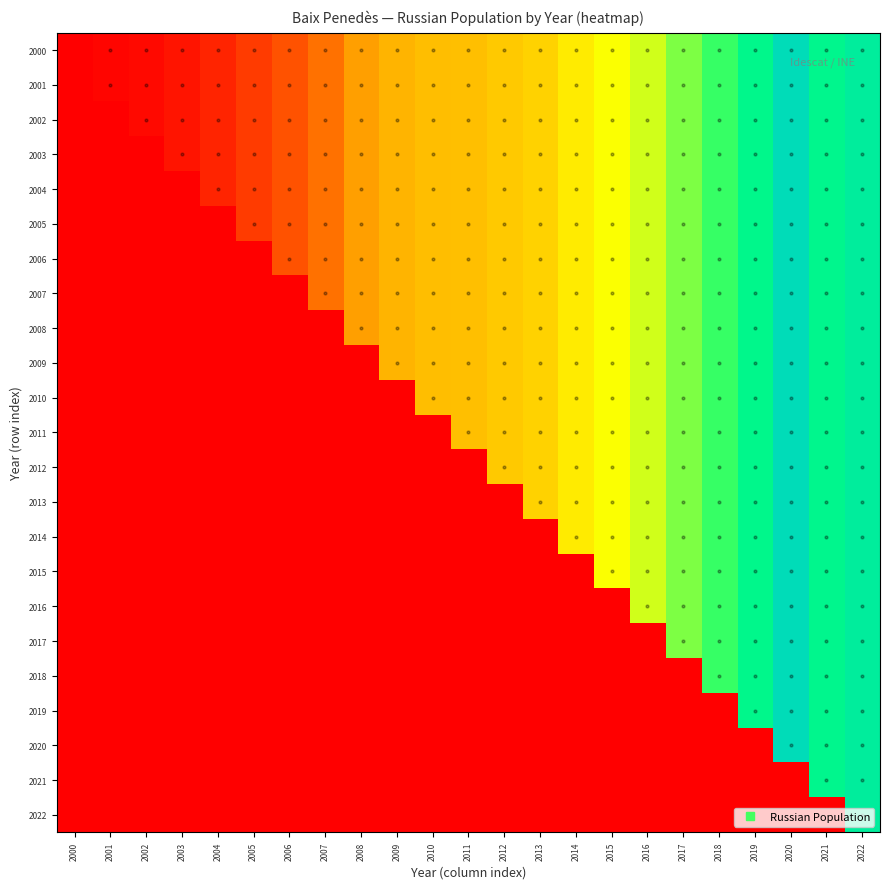

At which category does the chart reach its peak across all series?

2020